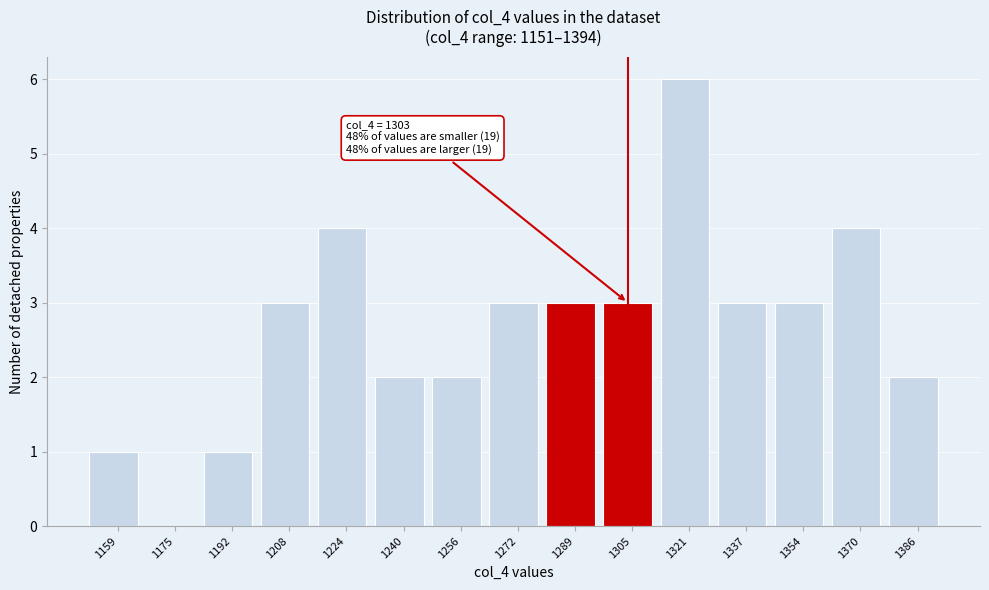

Which range on the x-axis has the tallest bar?

1313.0 to 1329.2